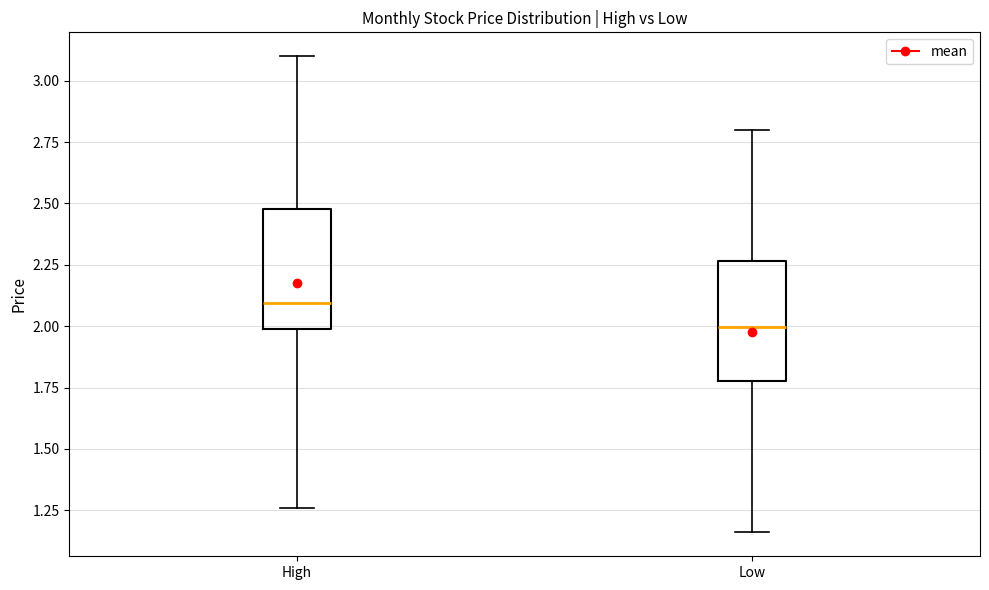

Which box's median line is the highest?

High